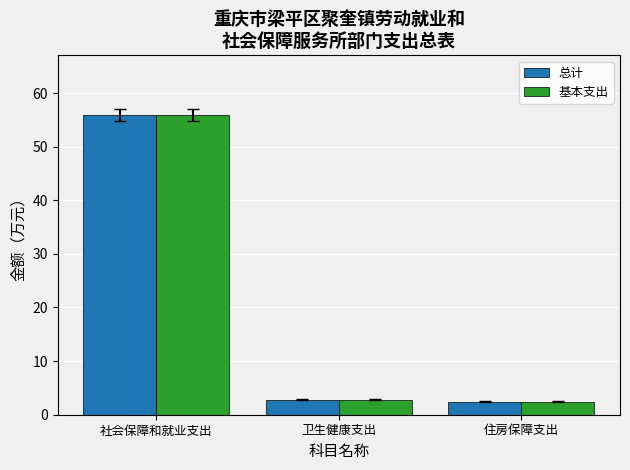

What is the average value of the 总计 series?

20.4